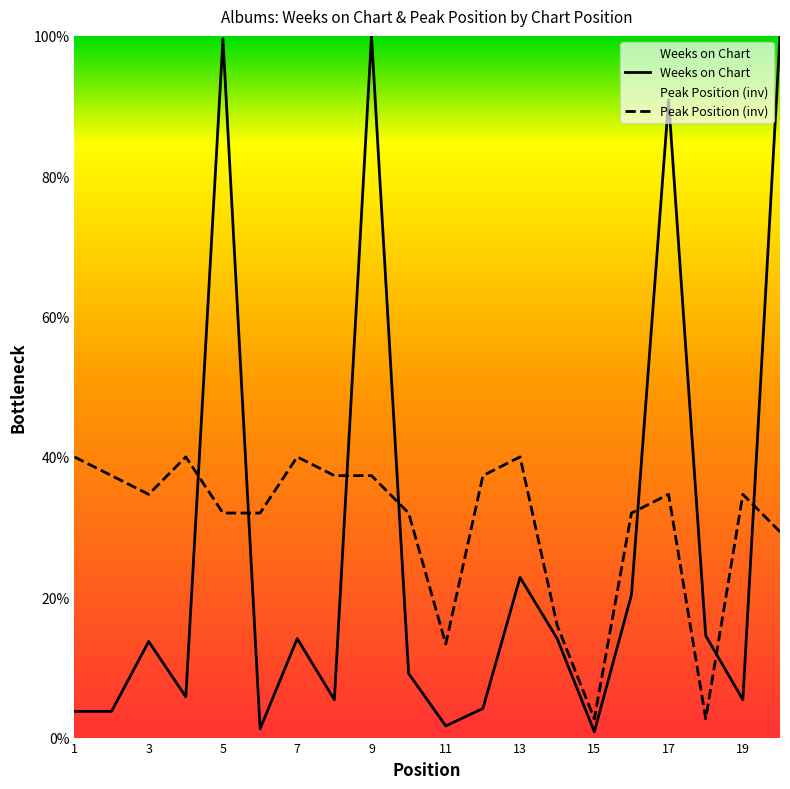

List the series in order of their overall mean, lowest first.

Weeks on Chart, Peak Position (inv)